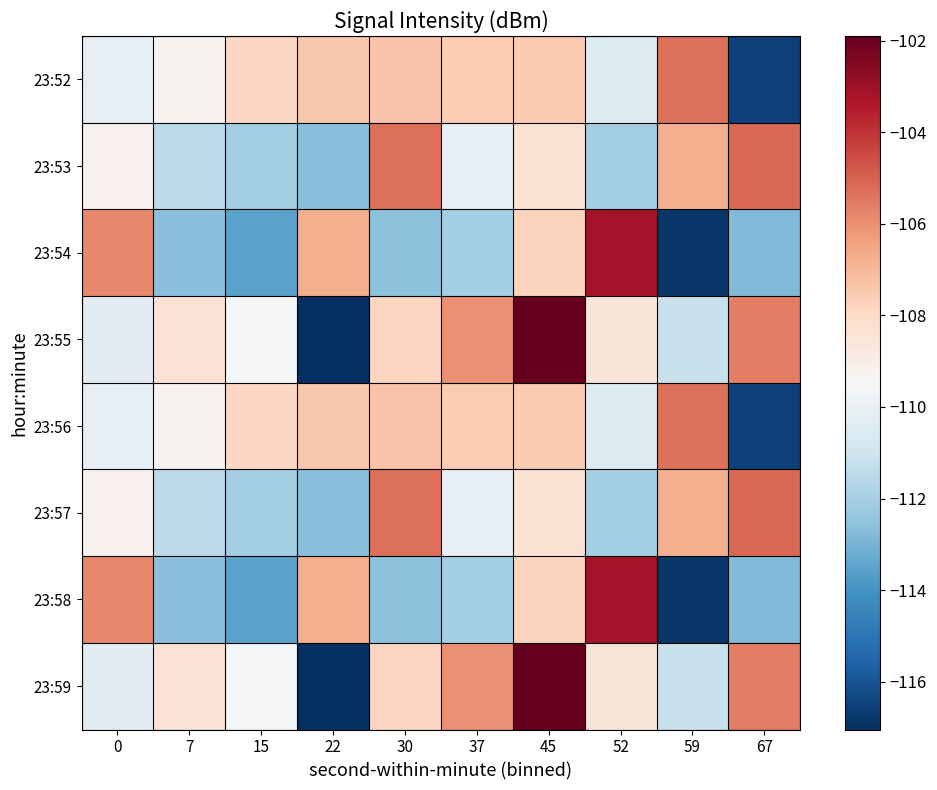

Reading left to right, what are all the values shown in this chart?

23:52: 0=-110.1	7=-109.2	15=-107.9	22=-107.5	30=-107.3	37=-107.5	45=-107.5	52=-110.5	59=-105.3	67=-116.5
23:53: 0=-109.1	7=-111.5	15=-112.1	22=-112.7	30=-105.3	37=-110.1	45=-108.3	52=-112.0	59=-106.8	67=-105.1
23:54: 0=-105.8	7=-112.6	15=-113.5	22=-106.7	30=-112.6	37=-112.0	45=-107.8	52=-103.2	59=-116.8	67=-112.8
23:55: 0=-110.3	7=-108.4	15=-109.6	22=-117.0	30=-107.8	37=-106.0	45=-101.9	52=-108.6	59=-111.2	67=-105.6
23:56: 0=-110.1	7=-109.2	15=-107.9	22=-107.5	30=-107.3	37=-107.5	45=-107.5	52=-110.5	59=-105.3	67=-116.5
23:57: 0=-109.1	7=-111.5	15=-112.1	22=-112.7	30=-105.3	37=-110.1	45=-108.3	52=-112.0	59=-106.8	67=-105.1
23:58: 0=-105.8	7=-112.6	15=-113.5	22=-106.7	30=-112.6	37=-112.0	45=-107.8	52=-103.2	59=-116.8	67=-112.8
23:59: 0=-110.3	7=-108.4	15=-109.6	22=-117.0	30=-107.8	37=-106.0	45=-101.9	52=-108.6	59=-111.2	67=-105.6